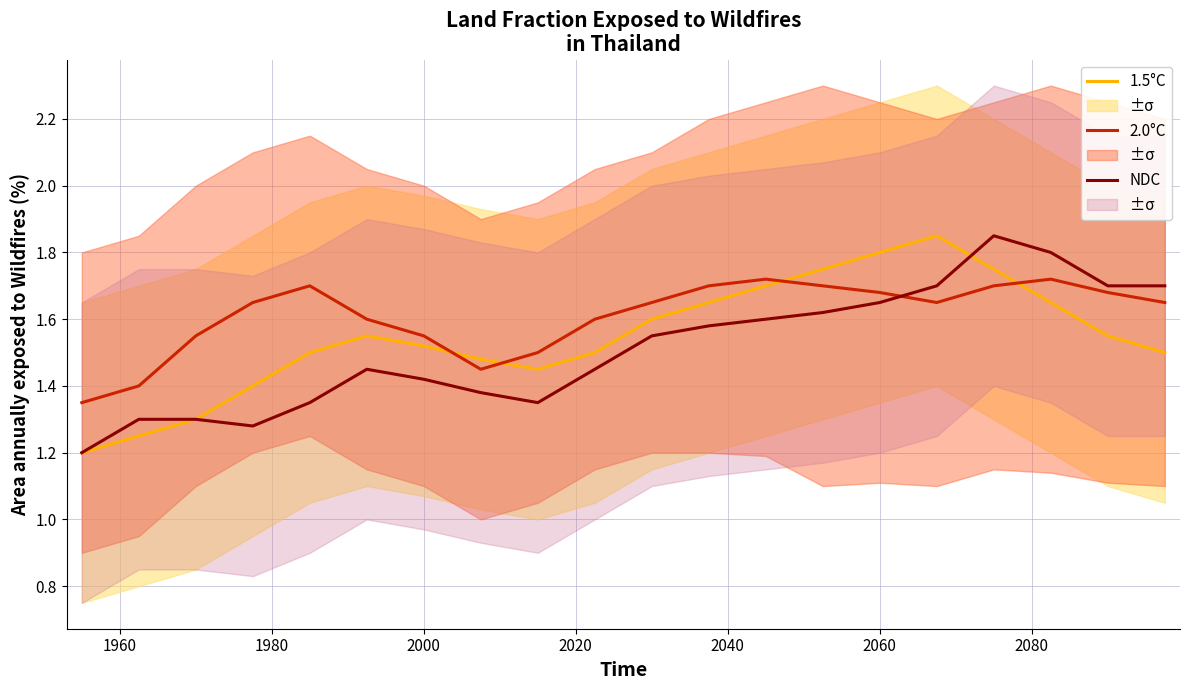

The 2.0°C series shows 0.6 at 2060. True or false?

False